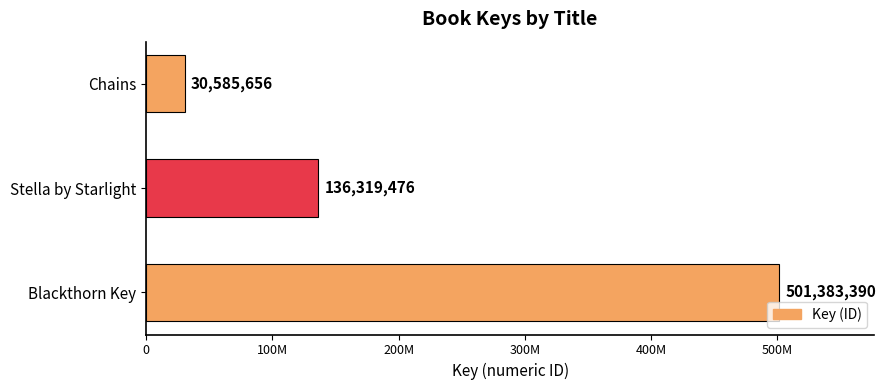

Count the values in the range 30585656 to 501383390.

3